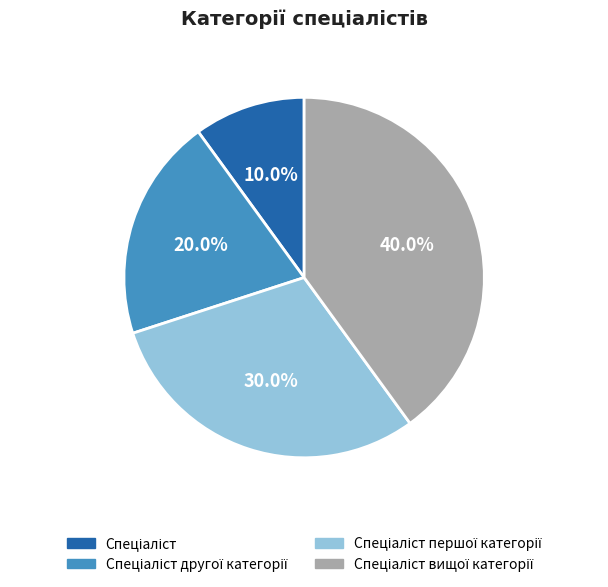

Does any single category account for the majority?

No